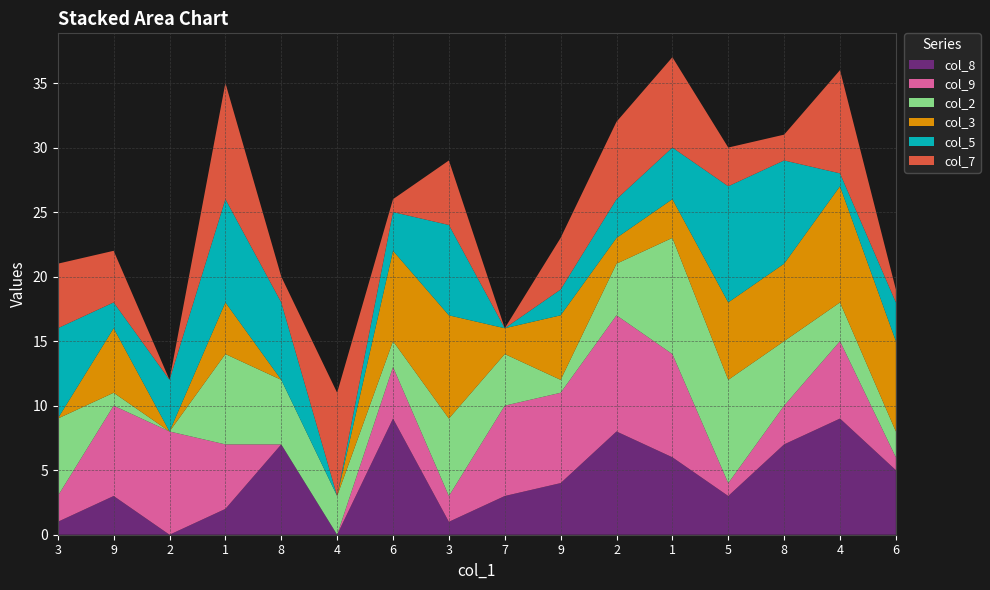

Reading left to right, extract all data points from this chart.

col_8: 1	3	0	2	7	0	9	1	3	4	8	6	3	7	9	5
col_9: 2	7	8	5	0	0	4	2	7	7	9	8	1	3	6	1
col_2: 6	1	0	7	5	3	2	6	4	1	4	9	8	5	3	2
col_3: 0	5	0	4	0	0	7	8	2	5	2	3	6	6	9	7
col_5: 7	2	4	8	6	0	3	7	0	2	3	4	9	8	1	3
col_7: 5	4	0	9	2	8	1	5	0	4	6	7	3	2	8	1